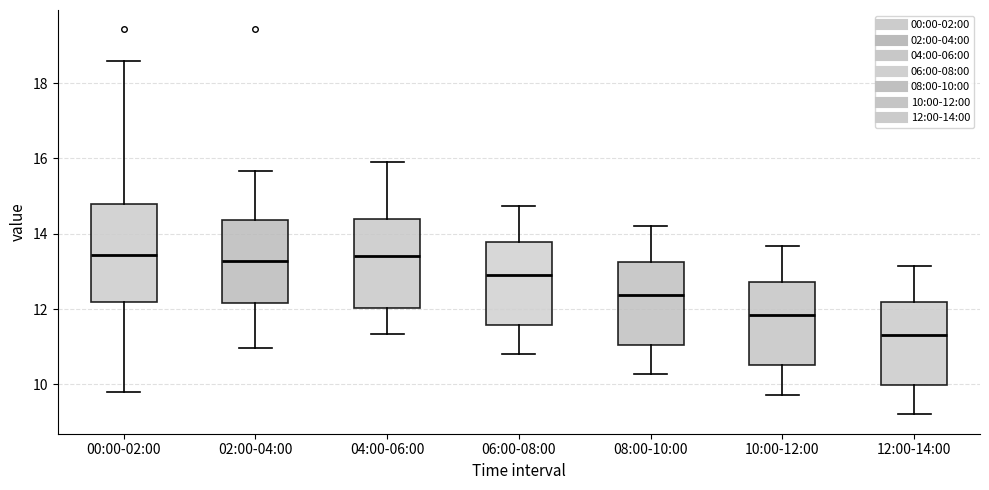

Comparing the boxes themselves (not the whiskers), which one is the tallest?

00:00-02:00